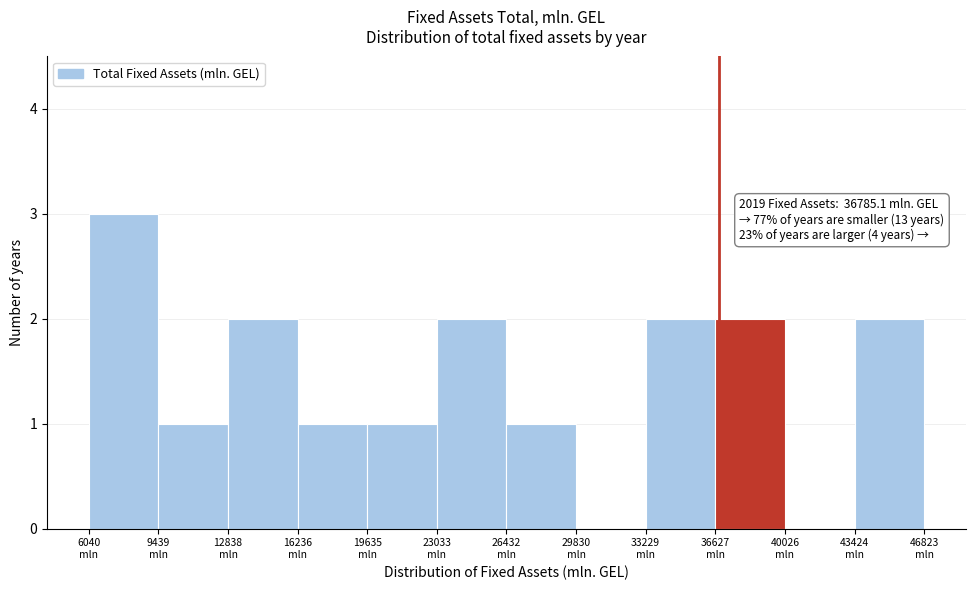

Over which range of the x-axis is the bar tallest?

6000 to 9500